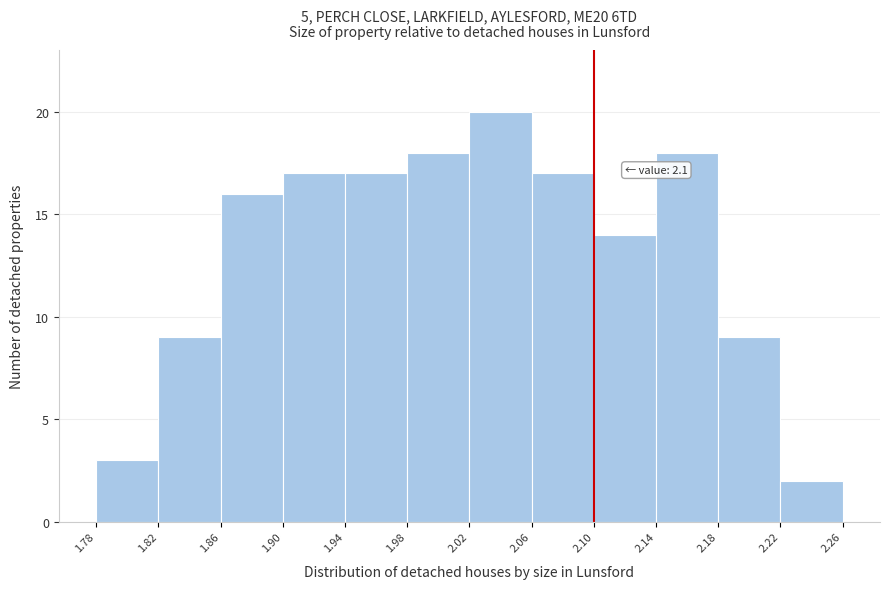

Which range on the x-axis has the tallest bar?

2.02 to 2.06